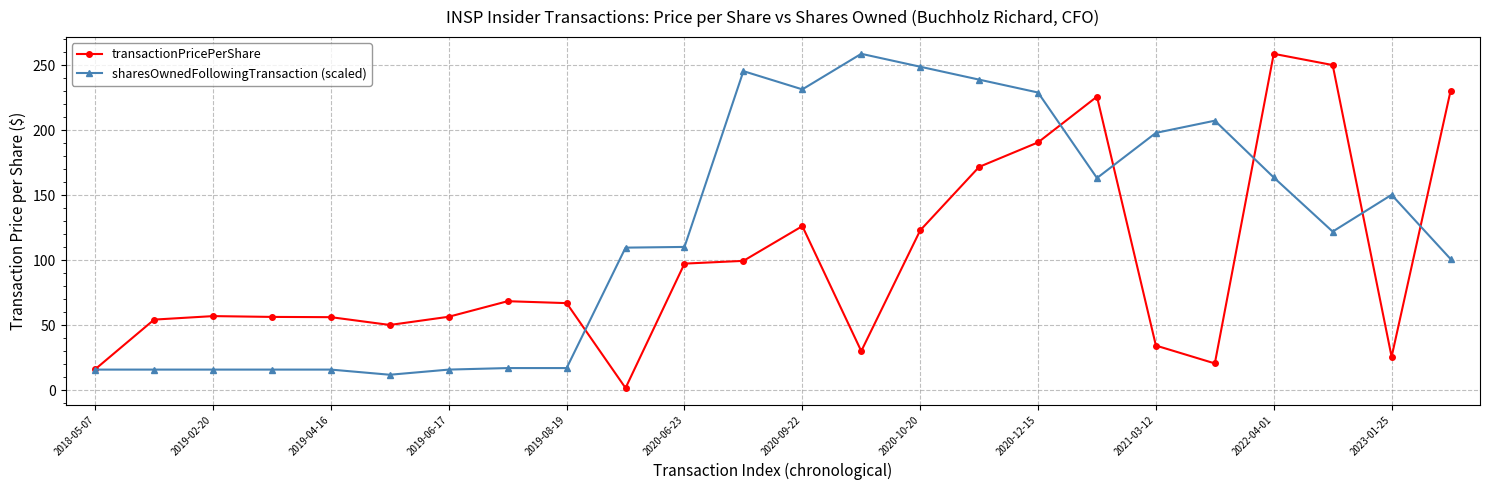

True or false: sharesOwnedFollowingTransaction (scaled) and transactionPricePerShare intersect in this chart.

True